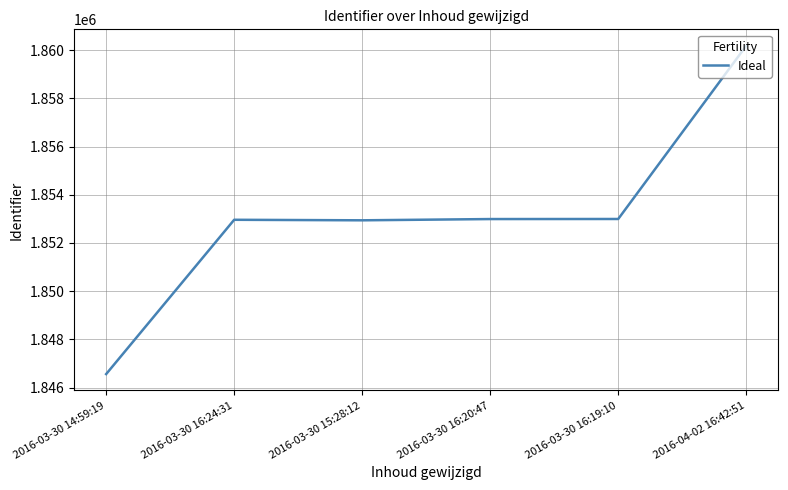

Is it true that the value at 2016-03-30 14:59:19 is 768408?

False